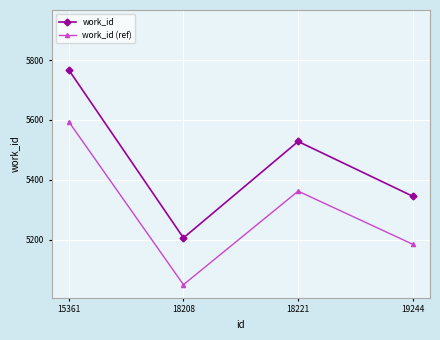

In work_id (ref), how many points are higher than both neighbors (excluding endpoints)?

1